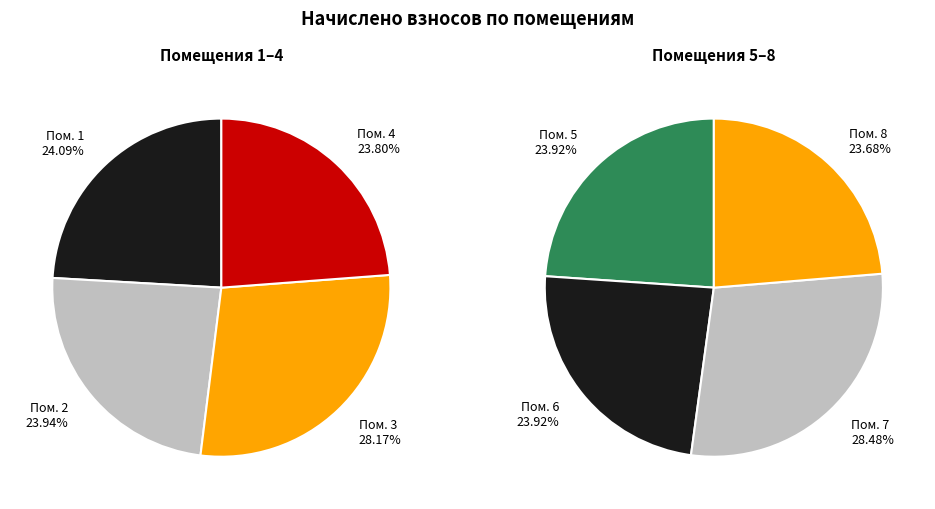

How many segments does this pie chart have?

8